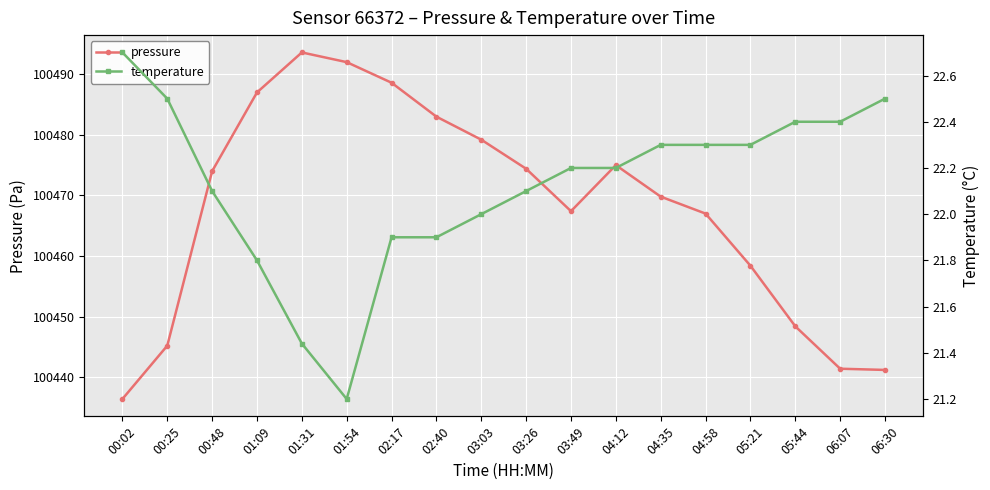

How many data points in pressure are less than 100474?

9